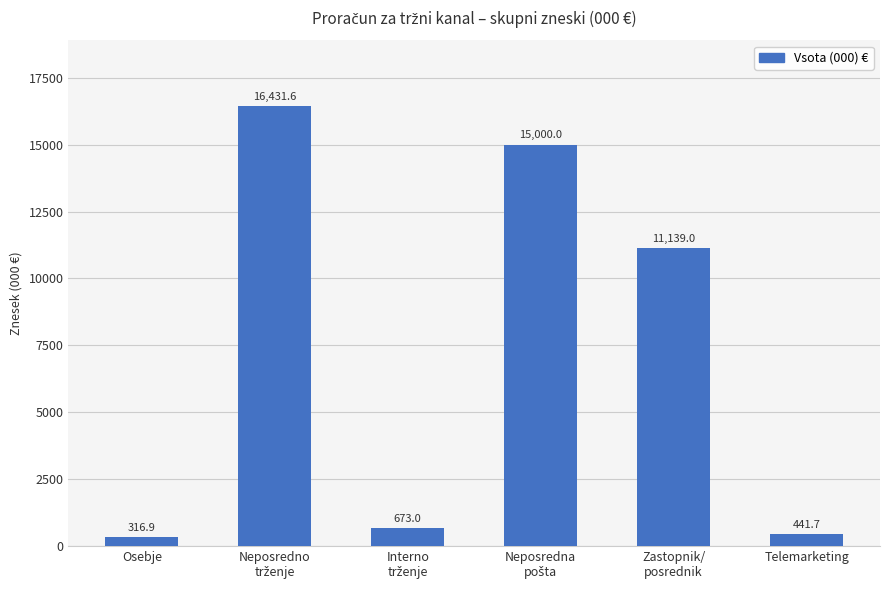

What is the average value?

7333.7